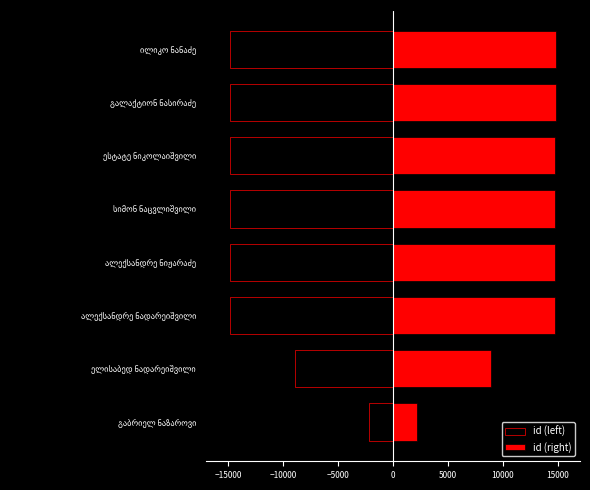

What is the value of the id (left) bar at the 6th from the left?

-14812.0